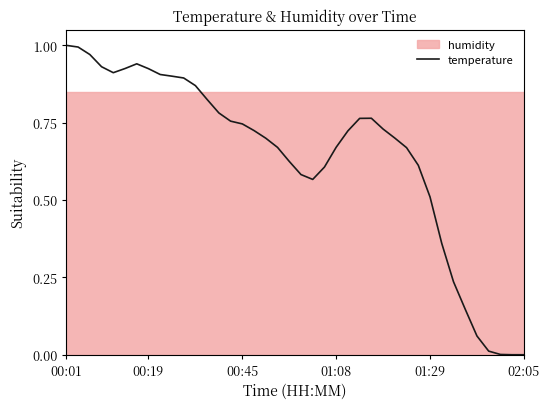

True or false: temperature has a value of -0.5 at 02:05.

False